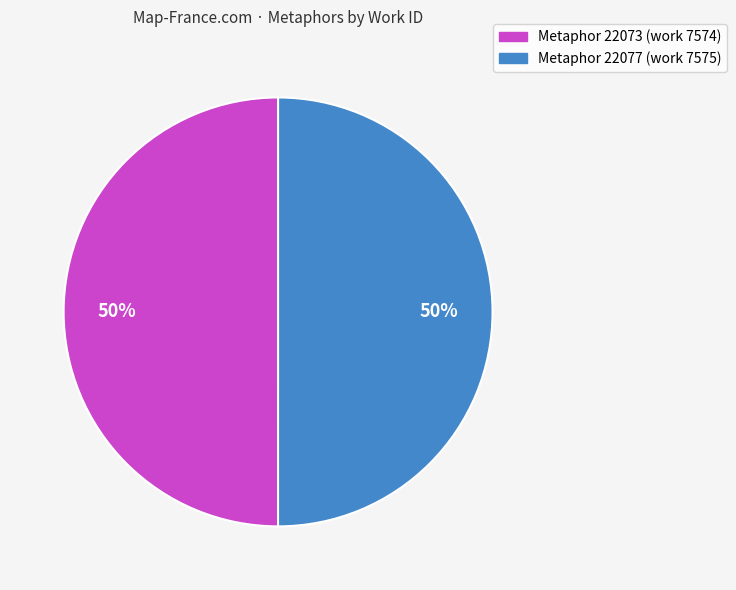

To the nearest percent, what portion does Metaphor 22073 (work 7574) represent?

50%